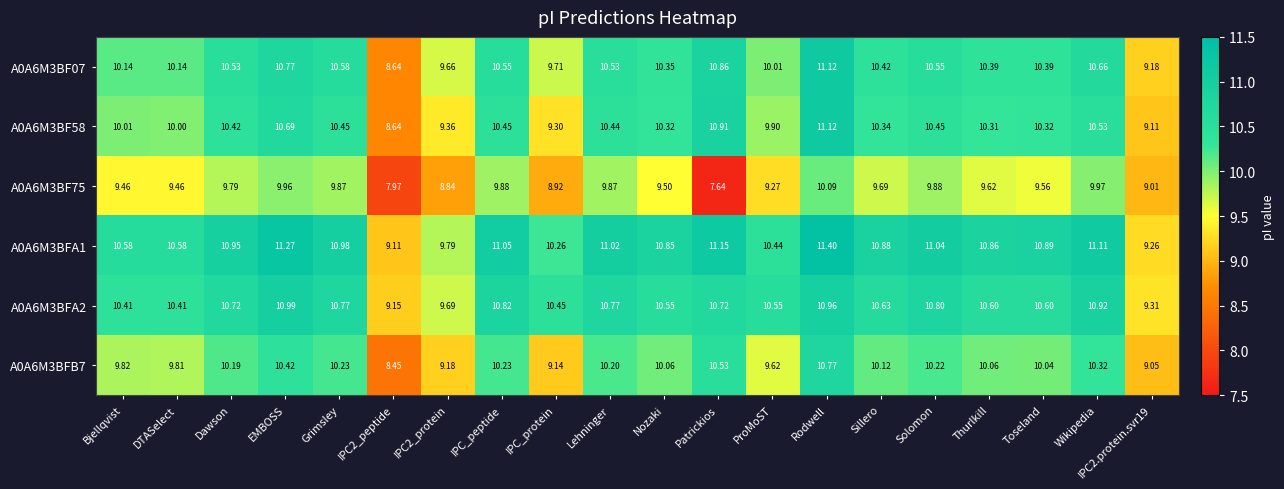

Which series changed the most between Nozaki and Rodwell?

A0A6M3BF58